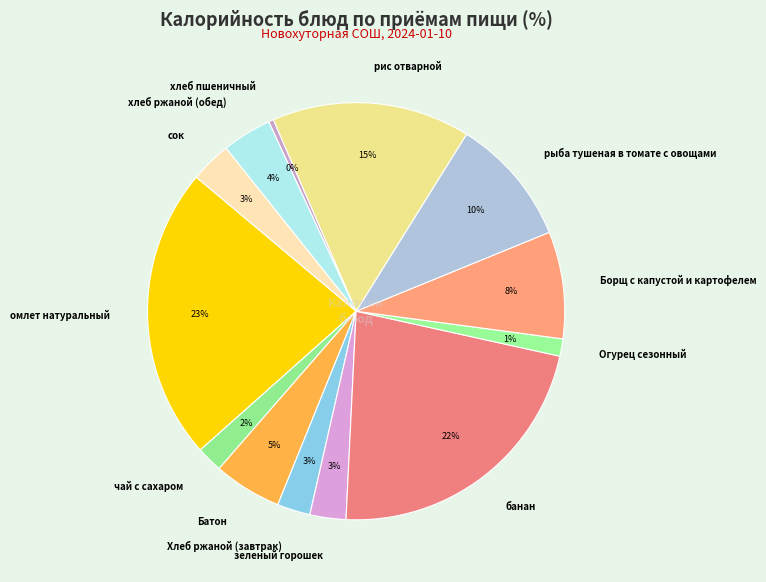

Combined, do рыба тушеная в томате с овощами and хлеб пшеничный account for over 50%?

No